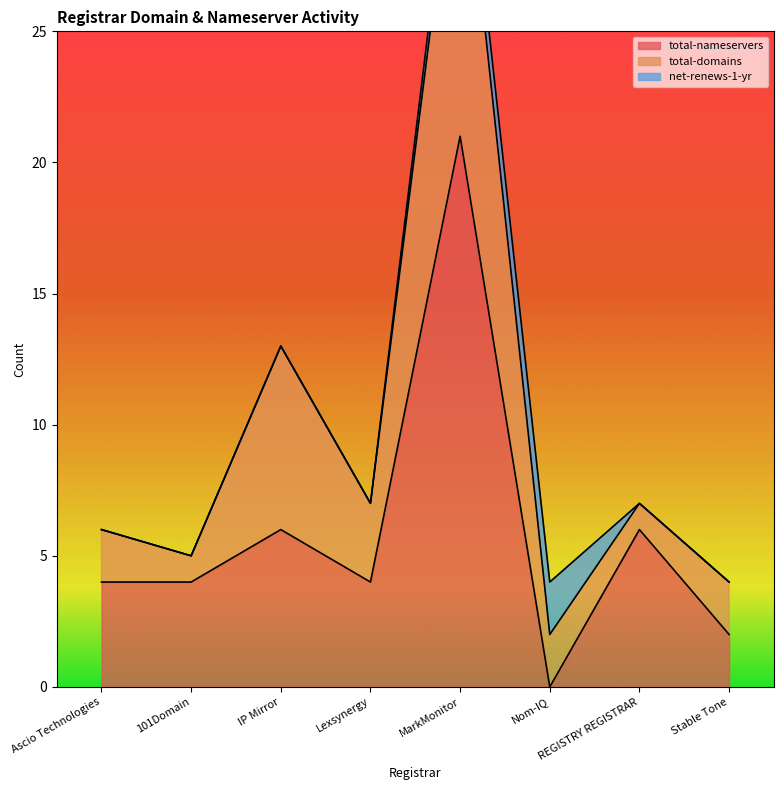

Does the chart have visible grid lines?

No